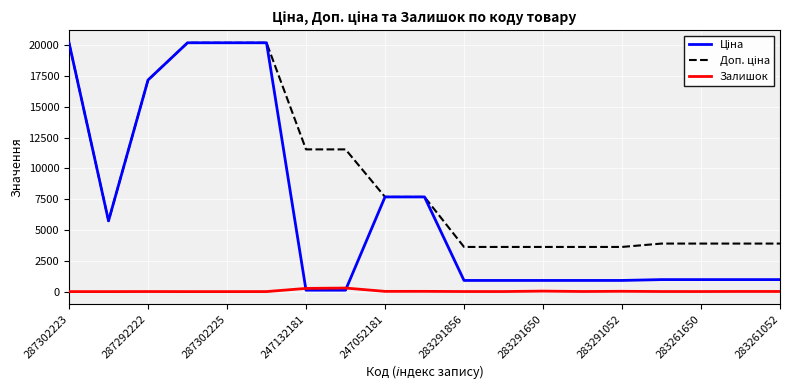

What is the greatest value displayed?

20186.0